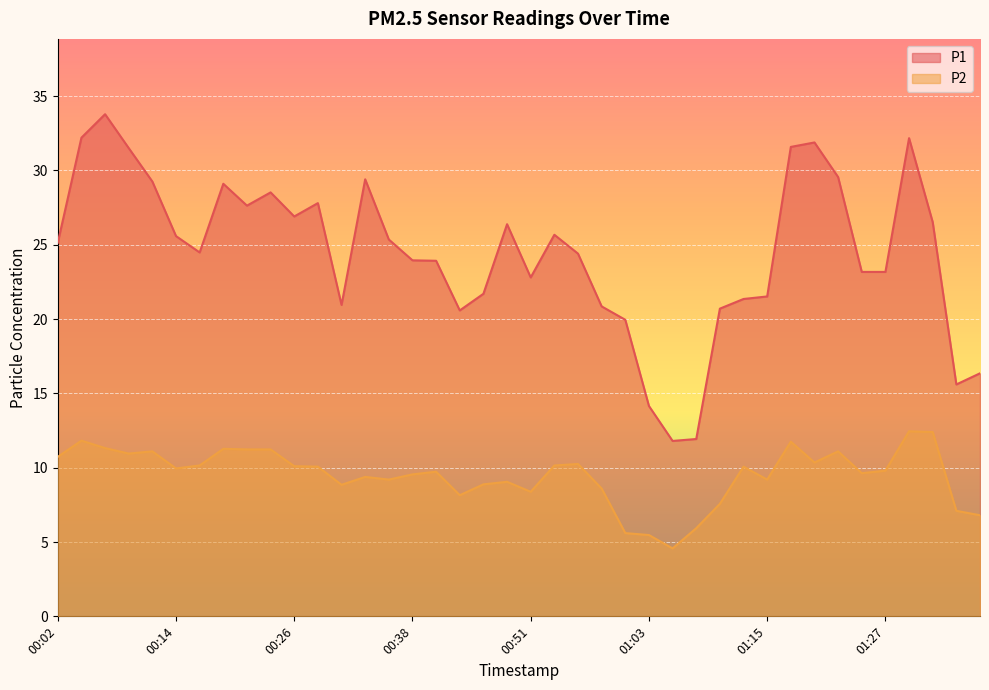

True or false: P2 and P1 cross at least once.

False